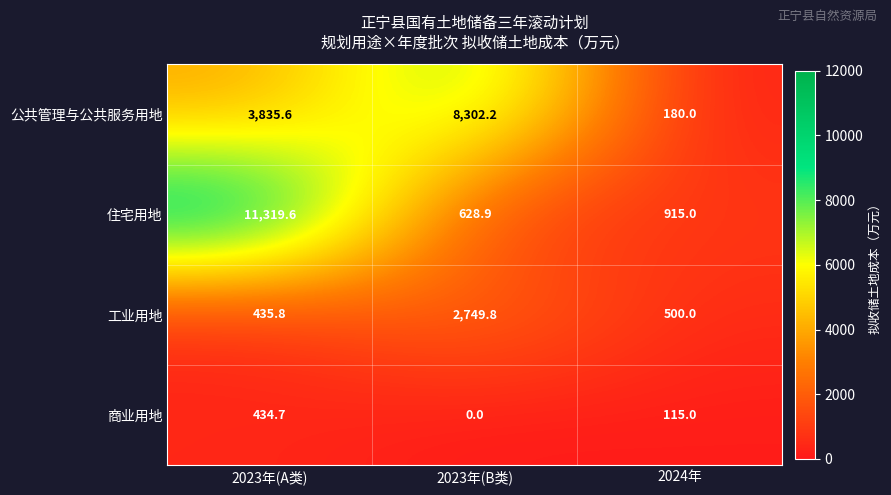

Reading left to right, transcribe all the data shown in this chart.

公共管理与公共服务用地: 3835.6	8302.2	180.0
住宅用地: 11319.6	628.9	915.0
工业用地: 435.8	2749.8	500.0
商业用地: 434.7	0.0	115.0